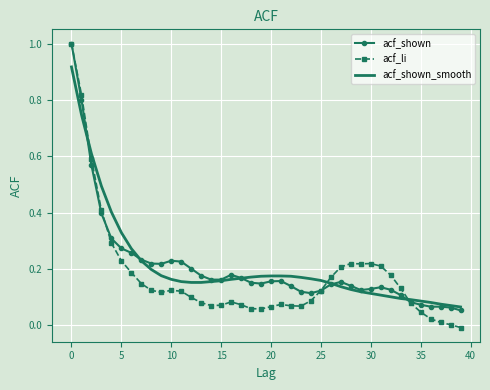

Which series has the largest range (max minus min)?

acf_li